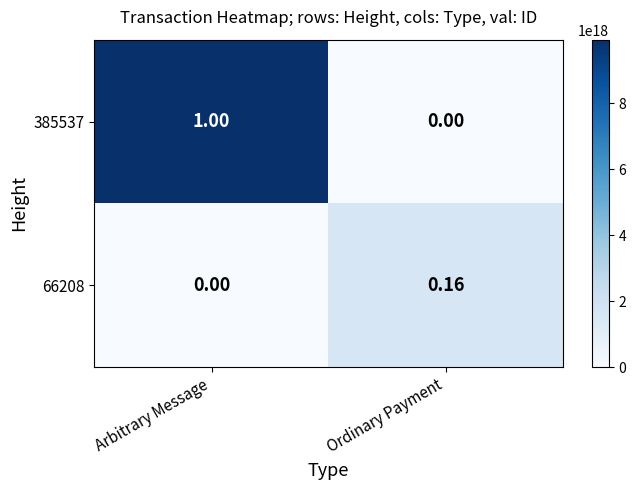

Which label corresponds to the largest value in the chart?

Arbitrary Message